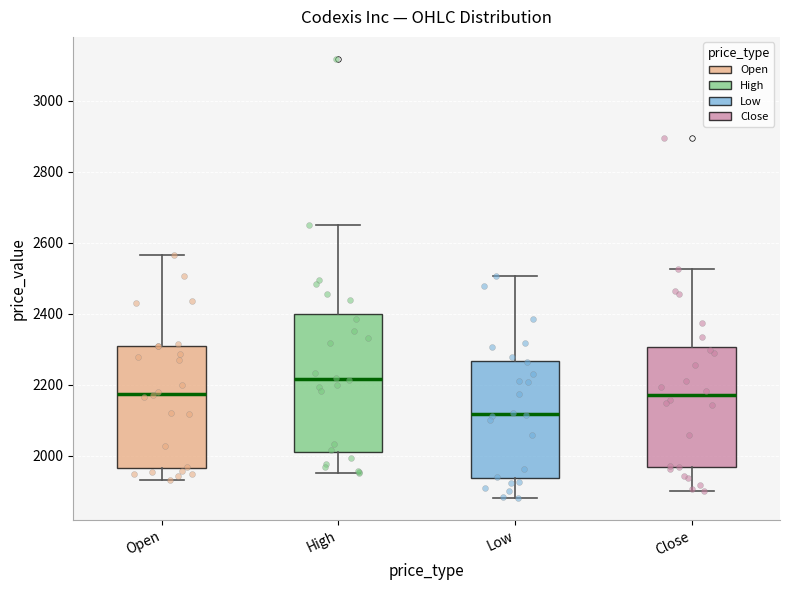

Which box is the tallest, from its lower edge to its upper edge?

High